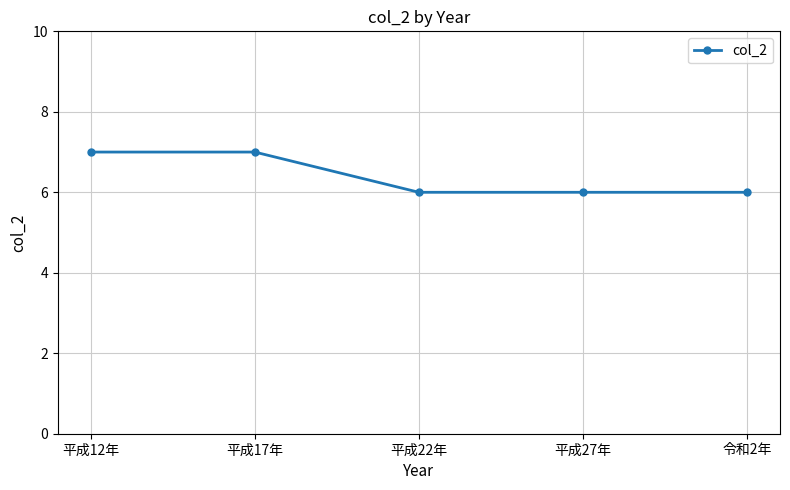

What is the minimum value shown in the chart?

6